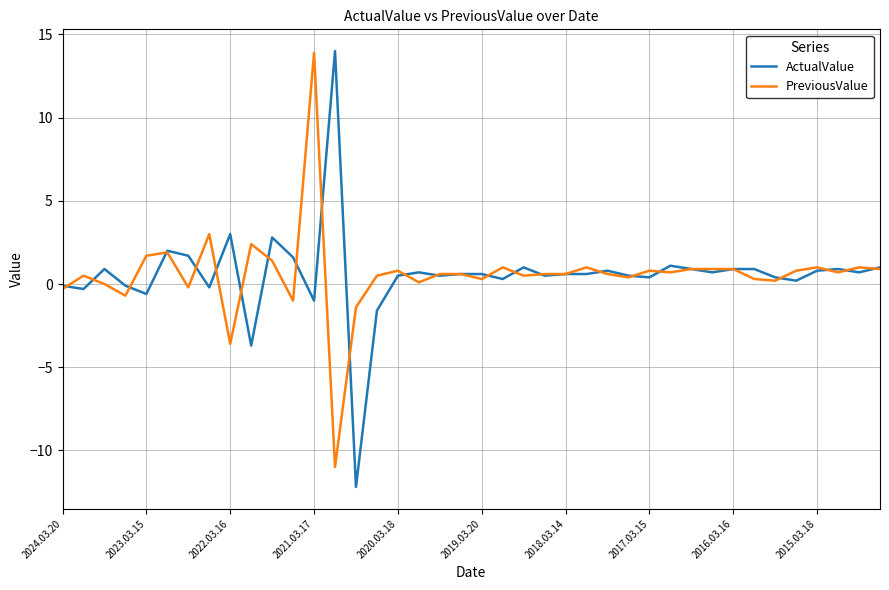

What is the minimum value for PreviousValue?

-11.0